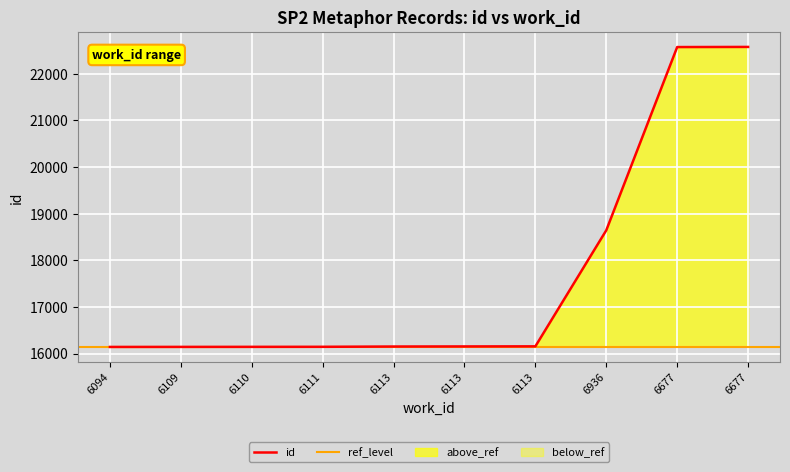

What is the smallest value displayed?

16141